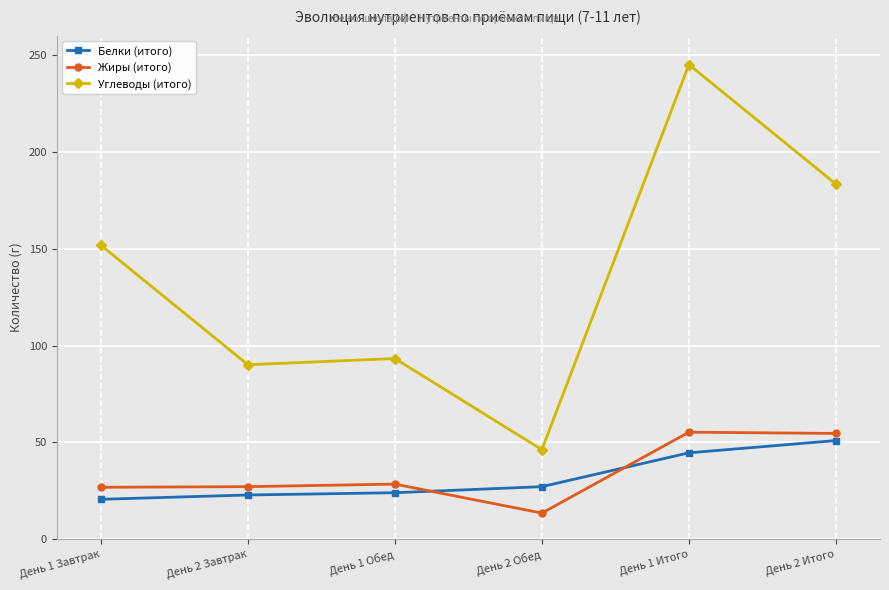

Between День 2 Завтрак and День 2 Обед, which series saw the biggest shift?

Углеводы (итого)